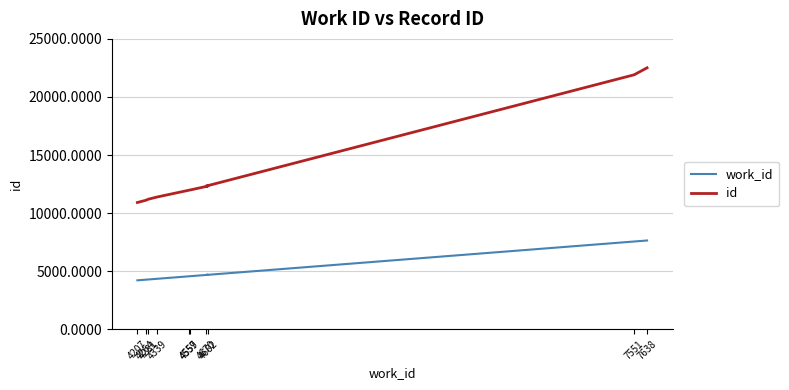

True or false: work_id has more than 1 points higher than both neighbors.

False